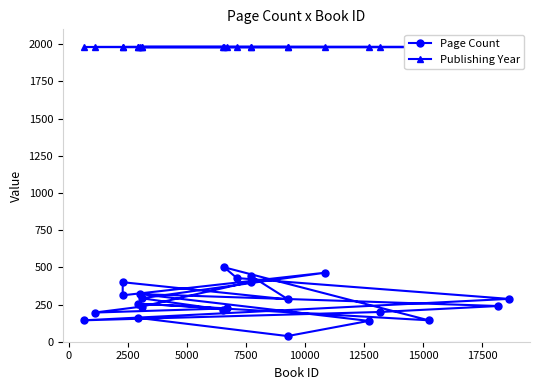

Which series changed the most between 5000 and 12500?

Page Count